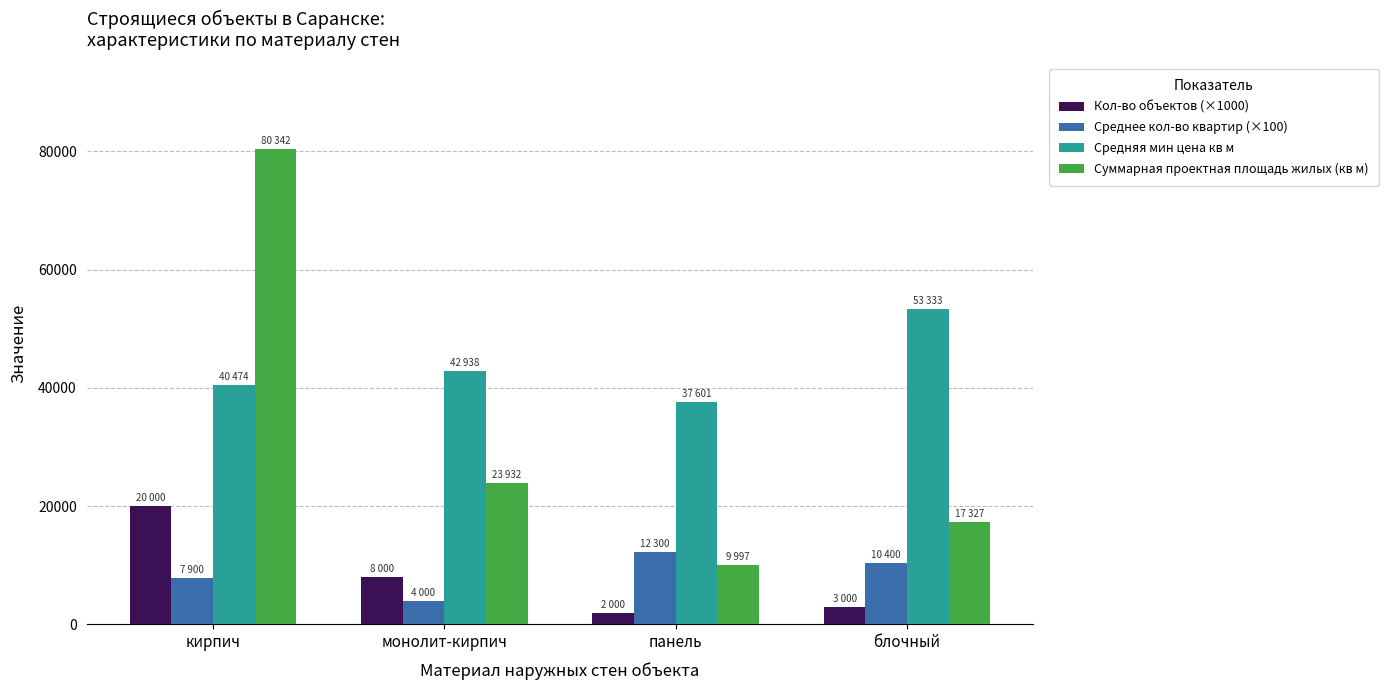

What is the total value across all series at кирпич?

148716